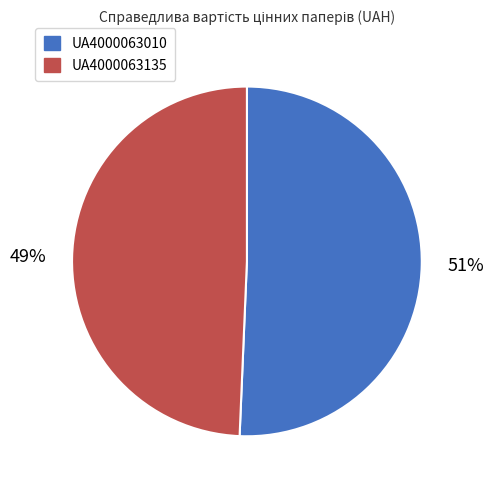

Is it true that UA4000063135 is 49% of the pie?

True